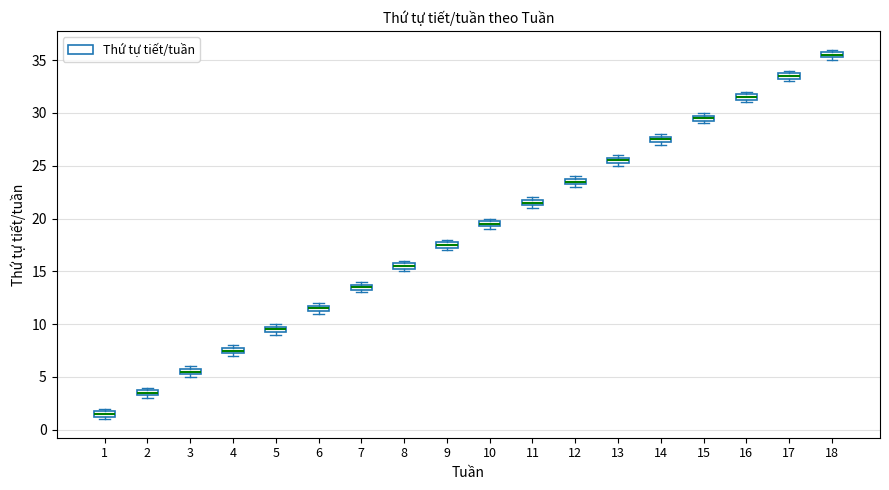

Which box's median line is the highest?

18